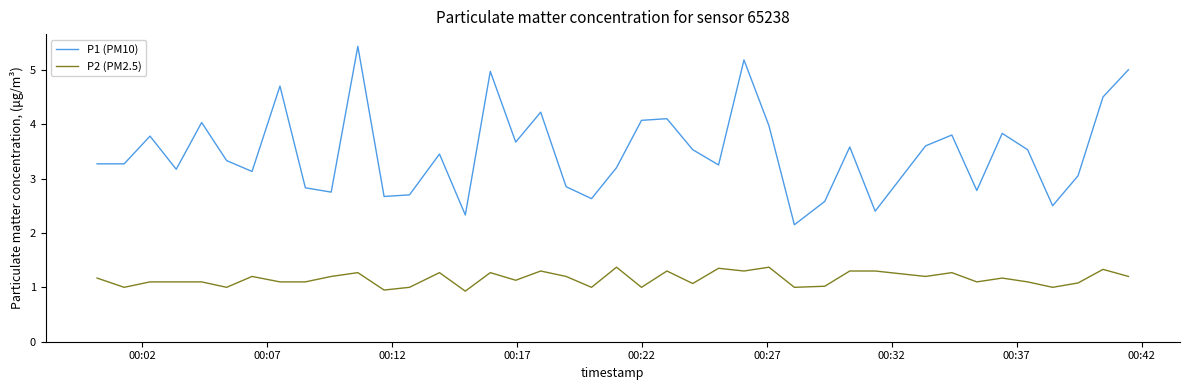

True or false: P2 (PM2.5) and P1 (PM10) cross at least once.

False